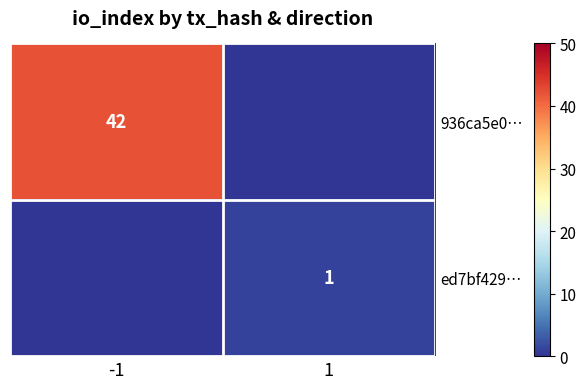

The value of ed7bf429… at 1 is 1. True or false?

True